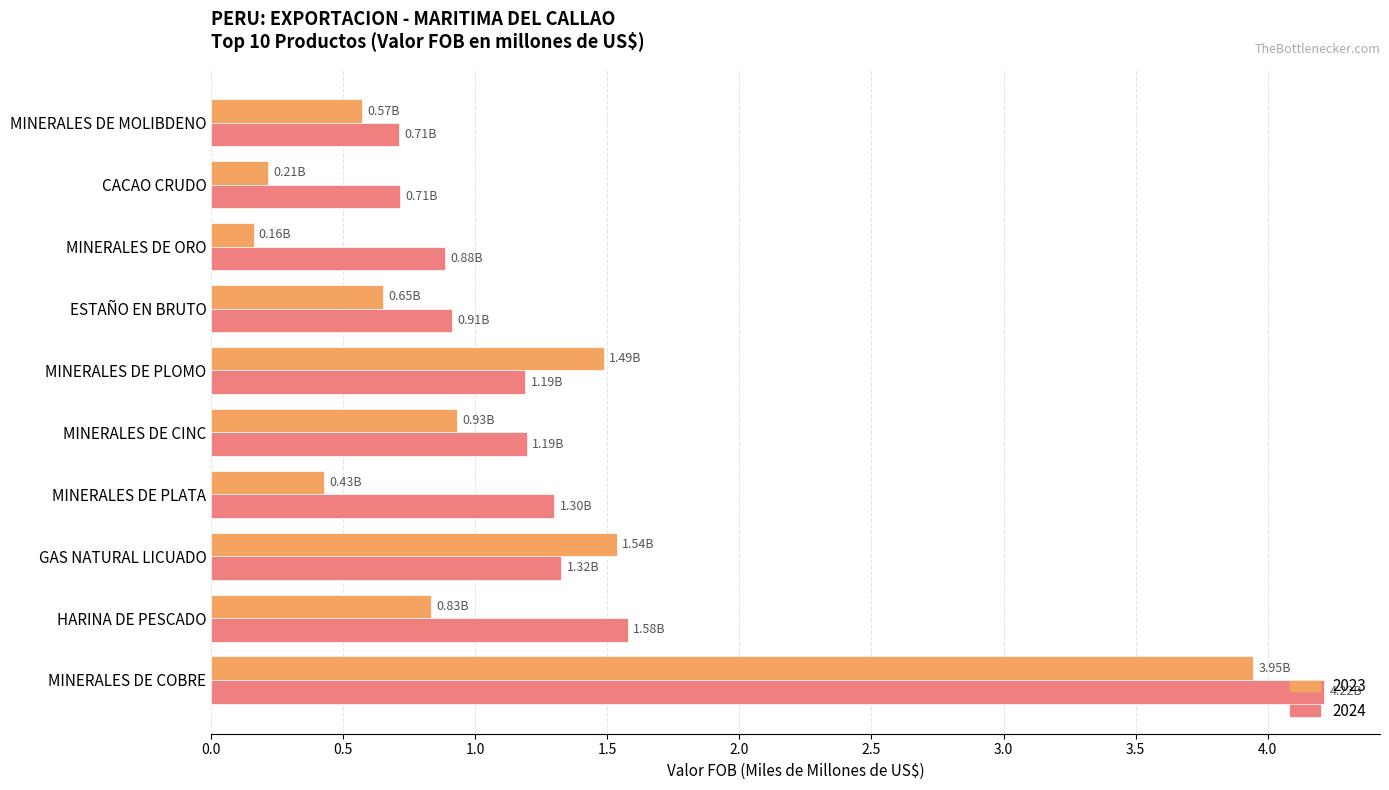

Is it true that 2023 equals 0.4 at MINERALES DE PLATA?

True